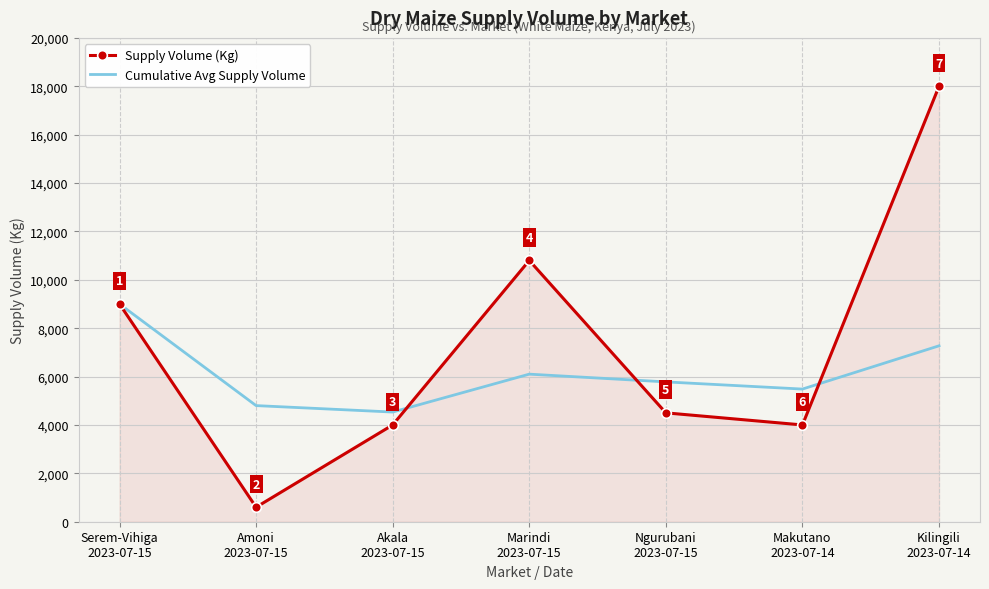

Which series has the largest total across all categories?

Supply Volume (Kg)